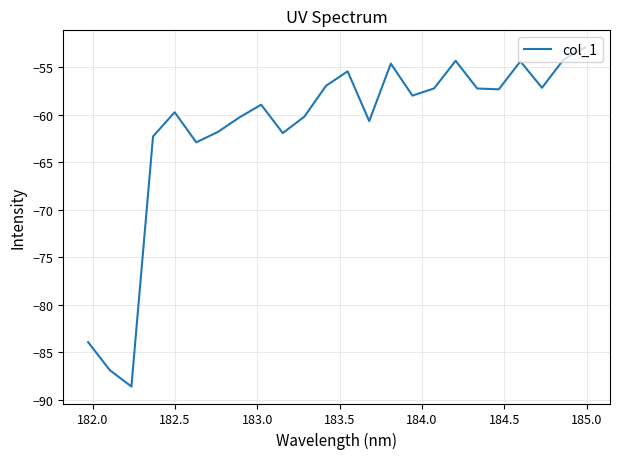

What is the maximum value shown in the chart?

-52.9